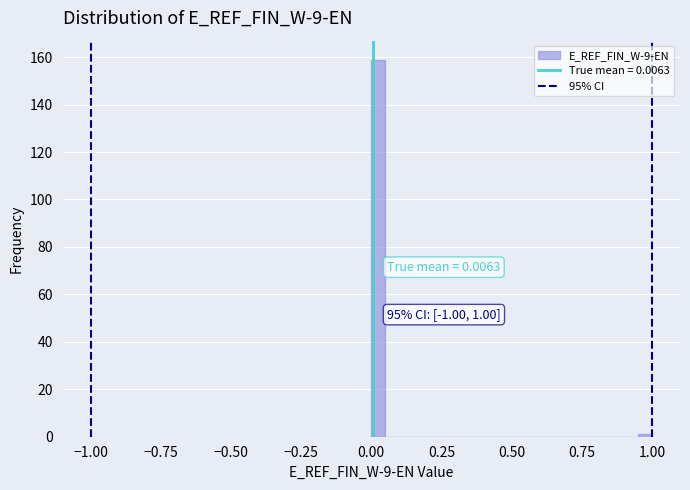

Read against the x-axis, roughly where is the centre of the tallest bar?

0.05